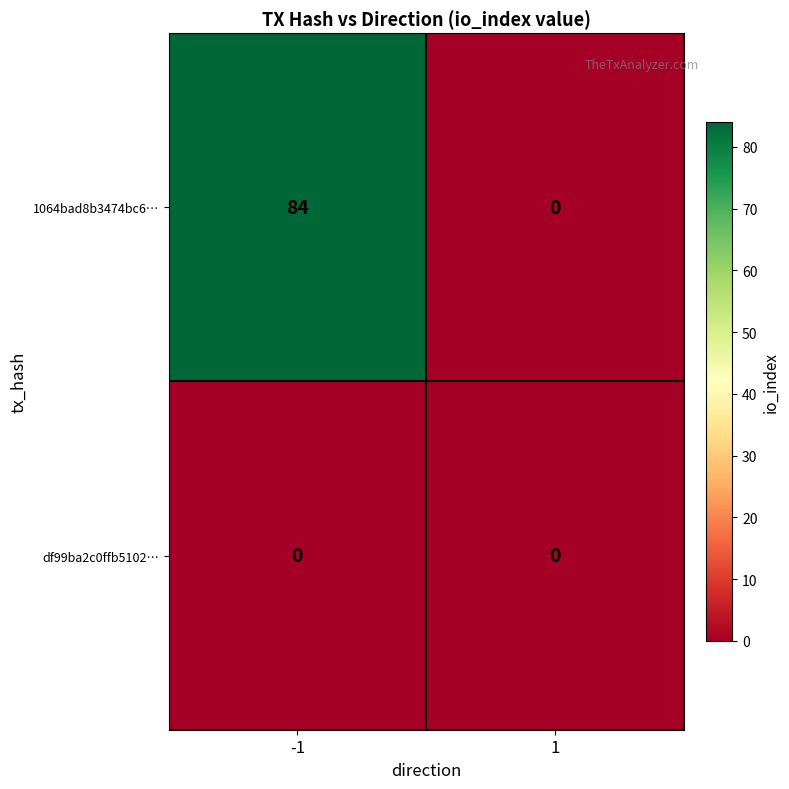

What is the spread (max minus min) of values at -1?

84